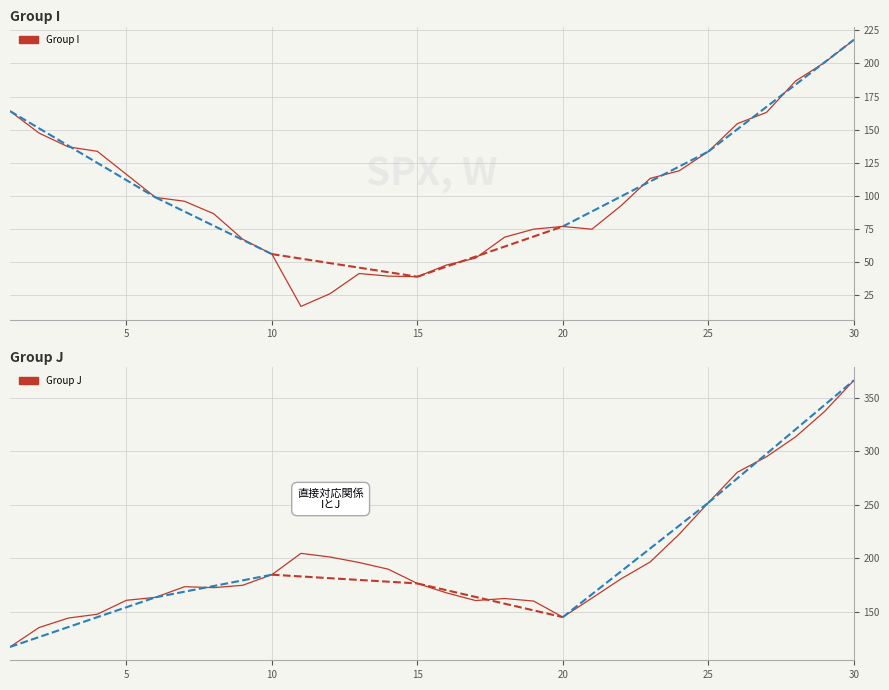

Is the value of Group I at 15 greater than the value of Group J at 25?

No